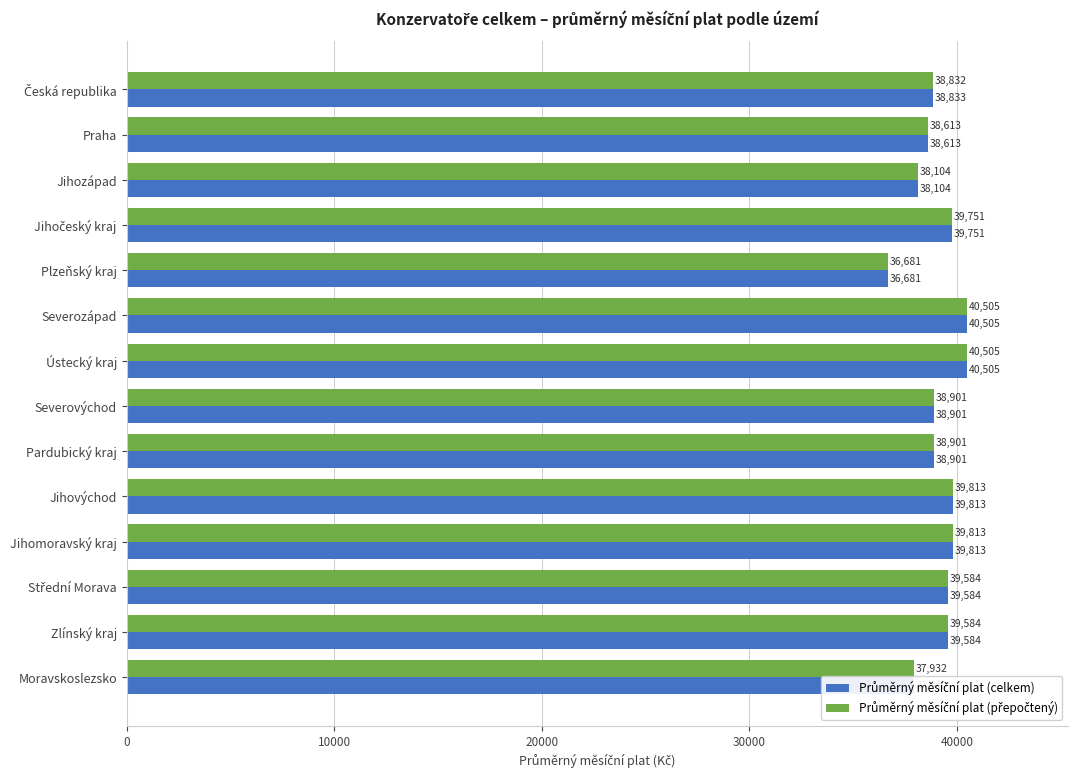

At how many categories does at least one series exceed 37804?

13